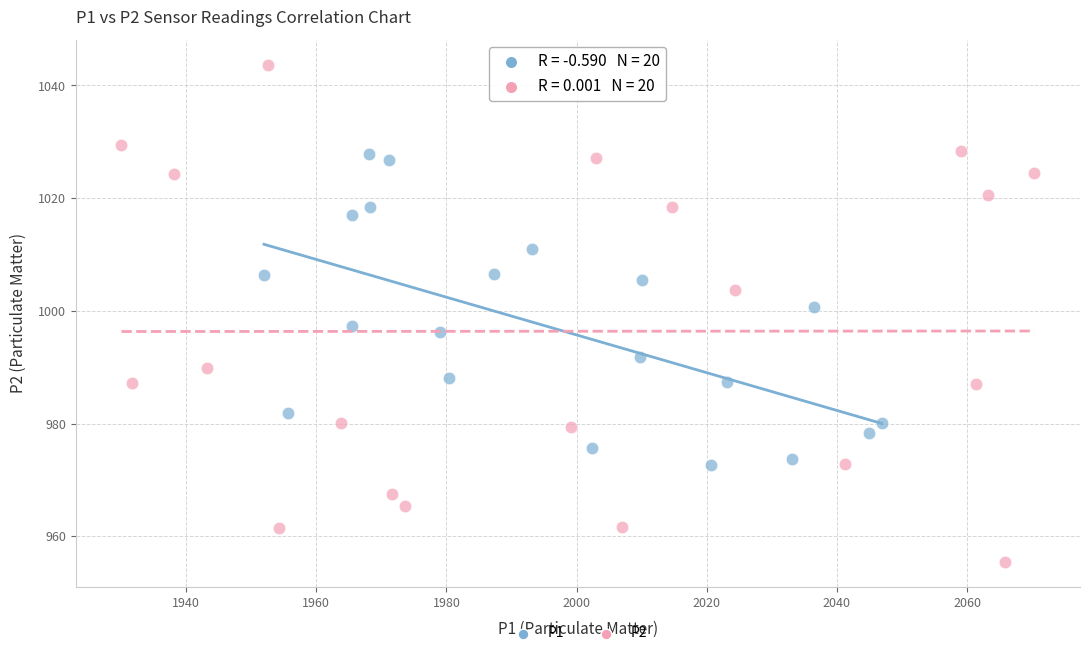

Which series contains the lowest Y value?

P2